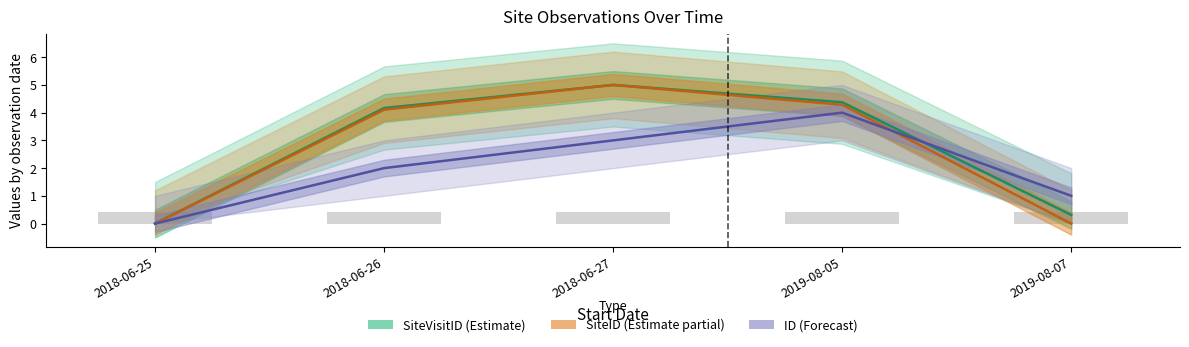

How many data points in SiteID (normalised) are above 4?

3